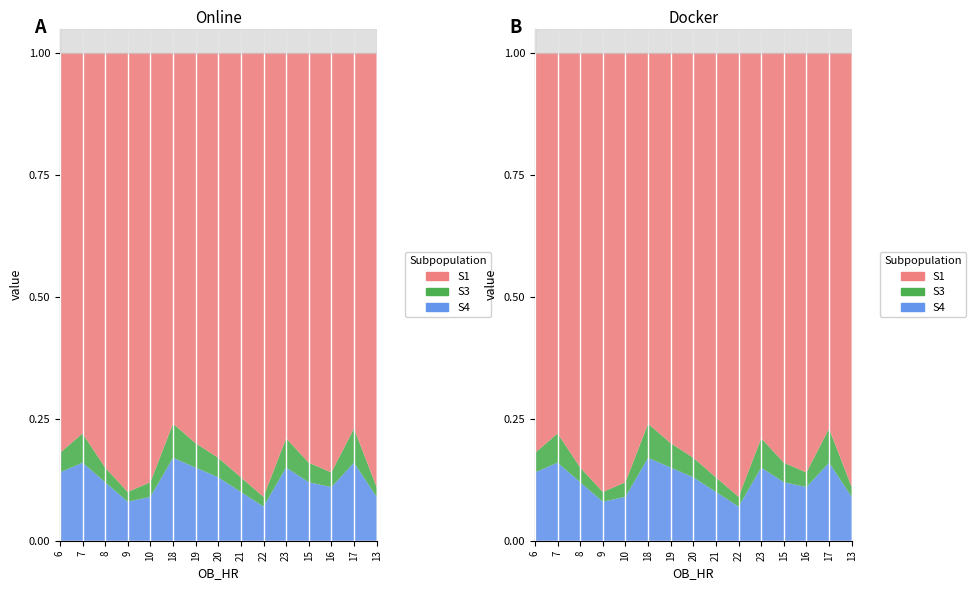

Reading left to right, extract all data points from this chart.

S1: 0.8	0.8	0.8	0.9	0.9	0.8	0.8	0.8	0.9	0.9	0.8	0.8	0.9	0.8	0.9
S3: 0.0	0.1	0.0	0.0	0.0	0.1	0.1	0.0	0.0	0.0	0.1	0.0	0.0	0.1	0.0
S4: 0.1	0.2	0.1	0.1	0.1	0.2	0.1	0.1	0.1	0.1	0.1	0.1	0.1	0.2	0.1